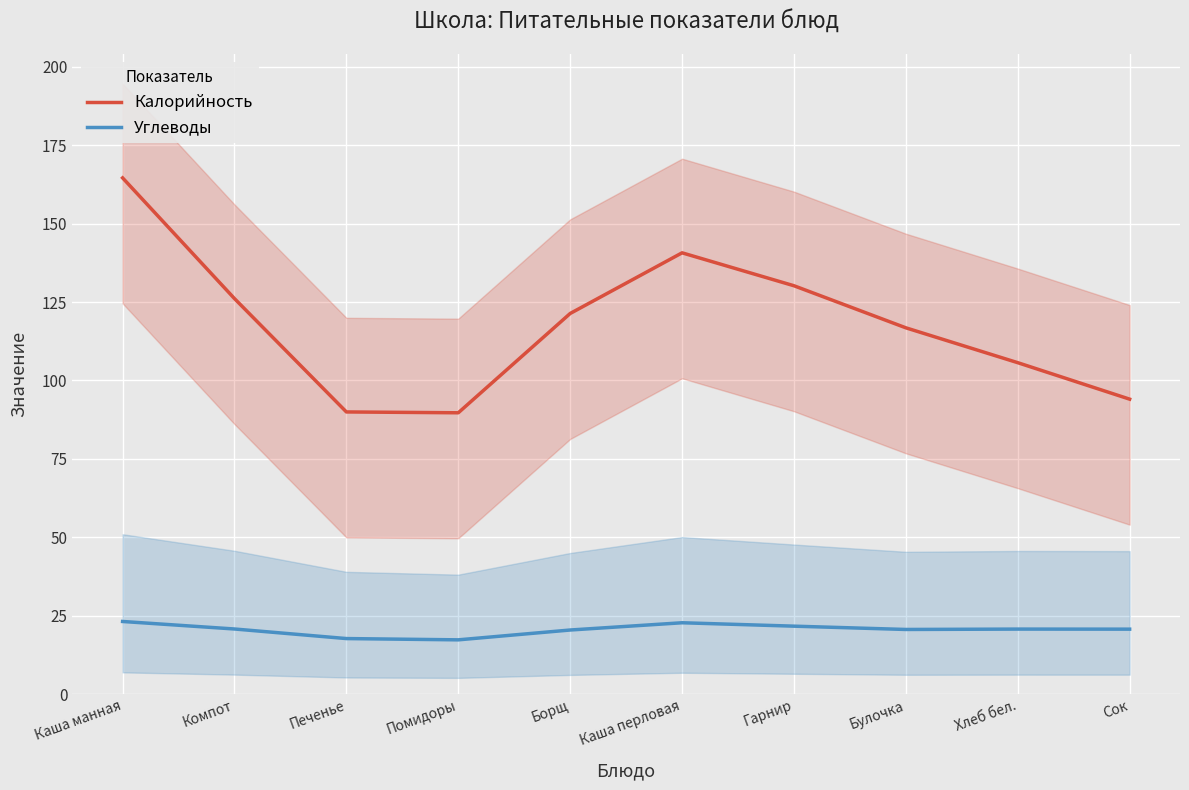

What are all the series names shown in the legend?

Калорийность, Углеводы